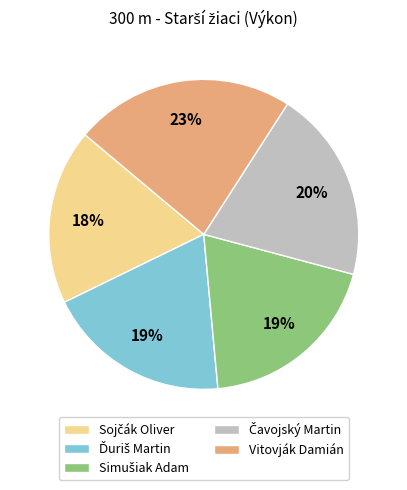

To the nearest percent, what is the difference between the largest and smallest slice percentages?

5%